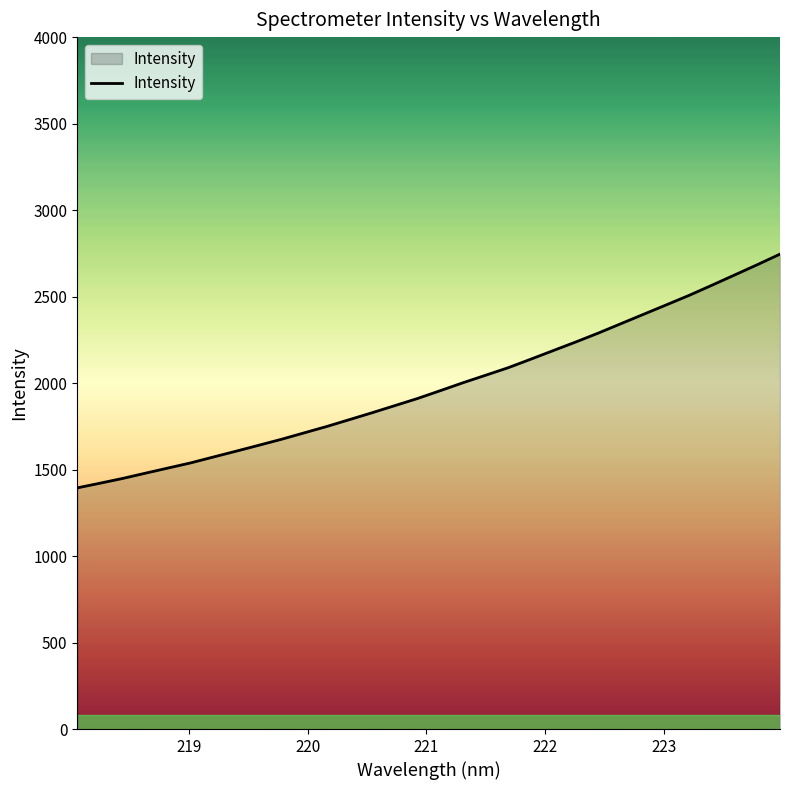

What is the difference between the maximum and minimum values?

1351.3